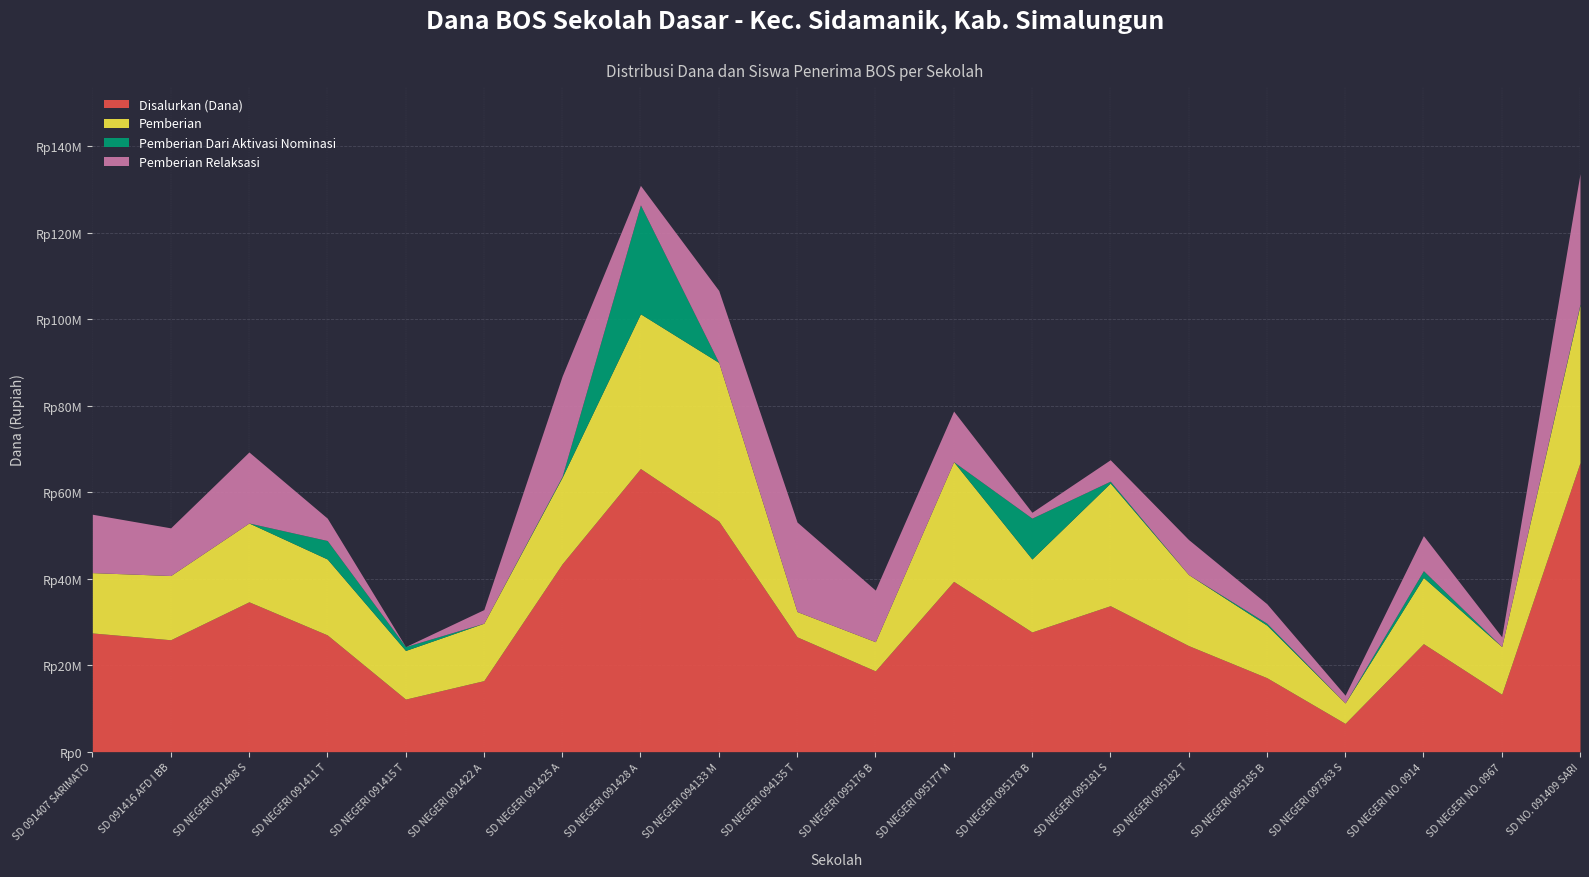

What is the value of the Siswa Pemberian point at the 18th from the left?

38